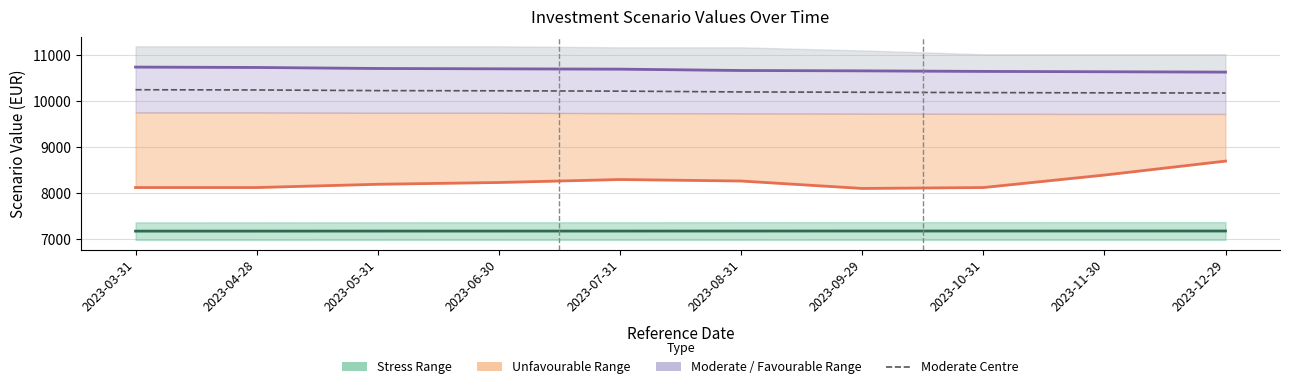

What is the label of the 5th point from the left?

2023-07-31